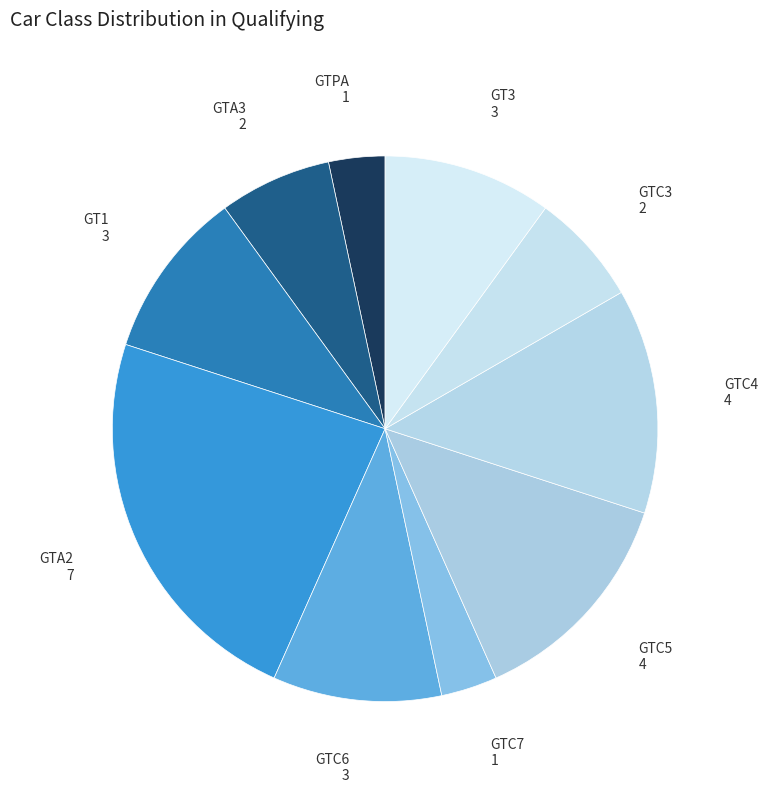

Rank the categories by value from lowest to highest.

GTPA, GTC7, GTA3, GTC3, GT1, GTC6, GT3, GTC5, GTC4, GTA2